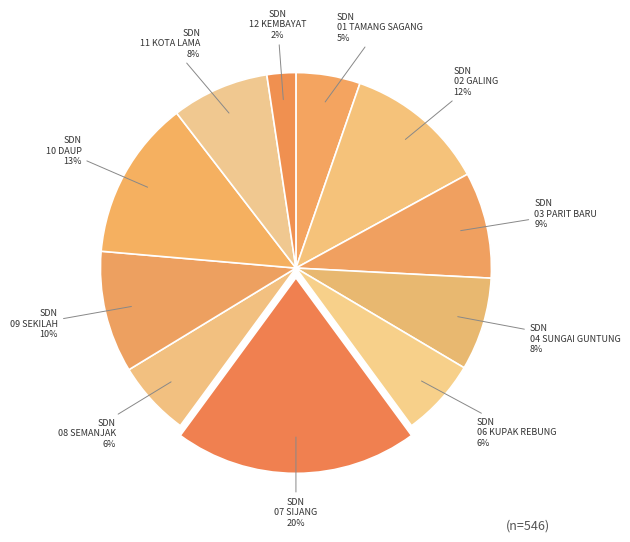

Which slice is the smallest?

SDN 12 KEMBAYAT